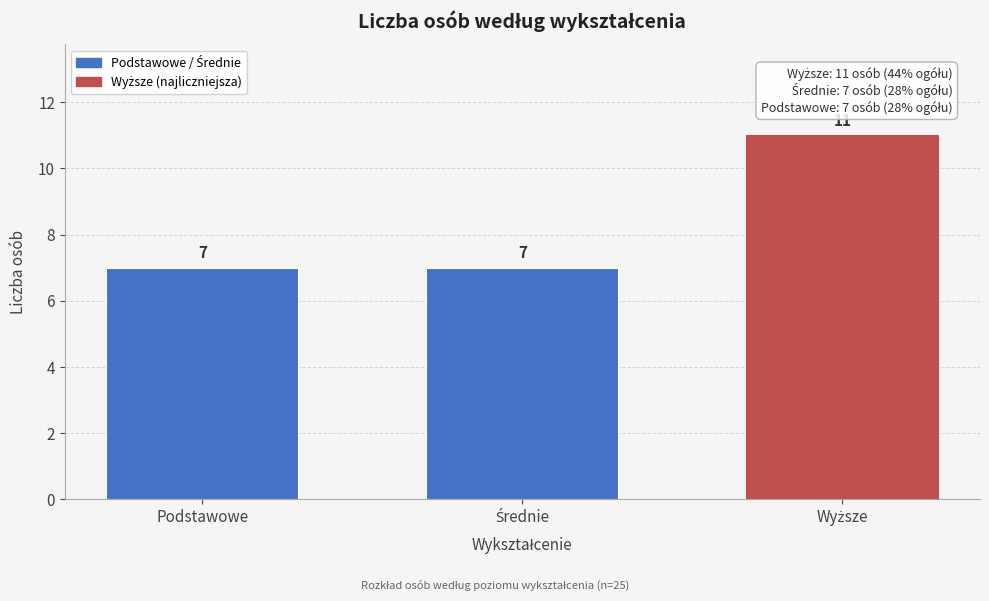

Reading left to right, extract all data points from this chart.

7	7	11